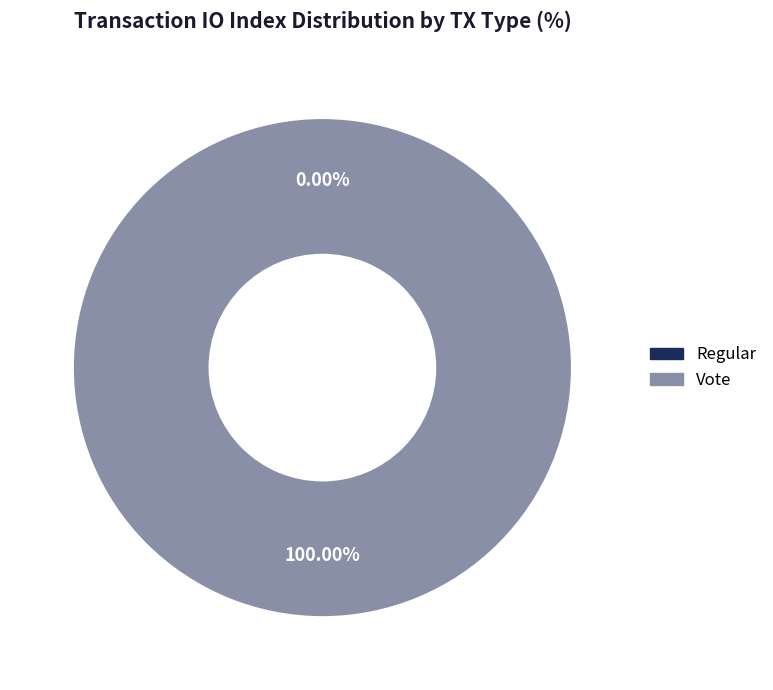

How many segments does this pie chart have?

2